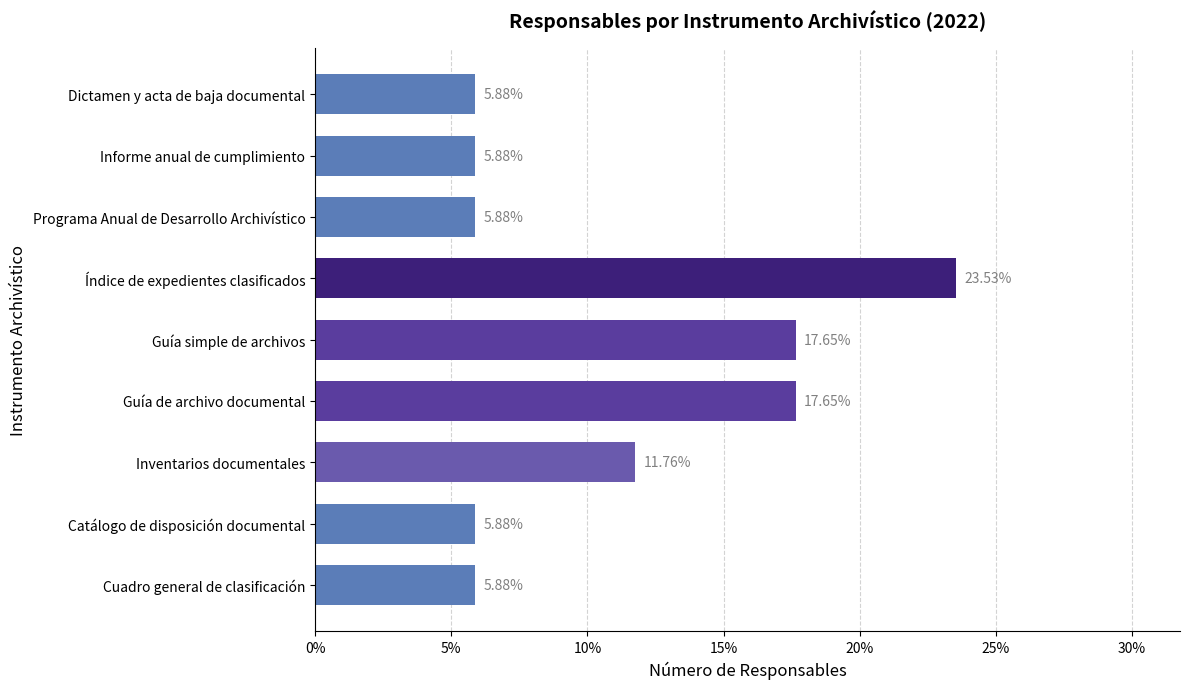

What is the sum of all values?

100.0